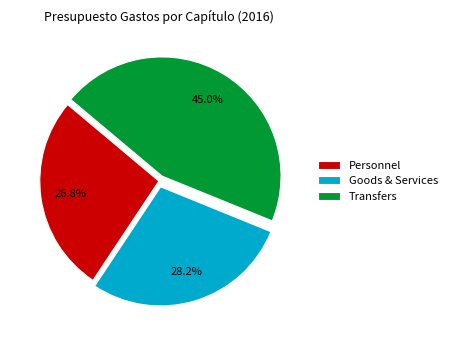

How many slices are in this pie chart?

3